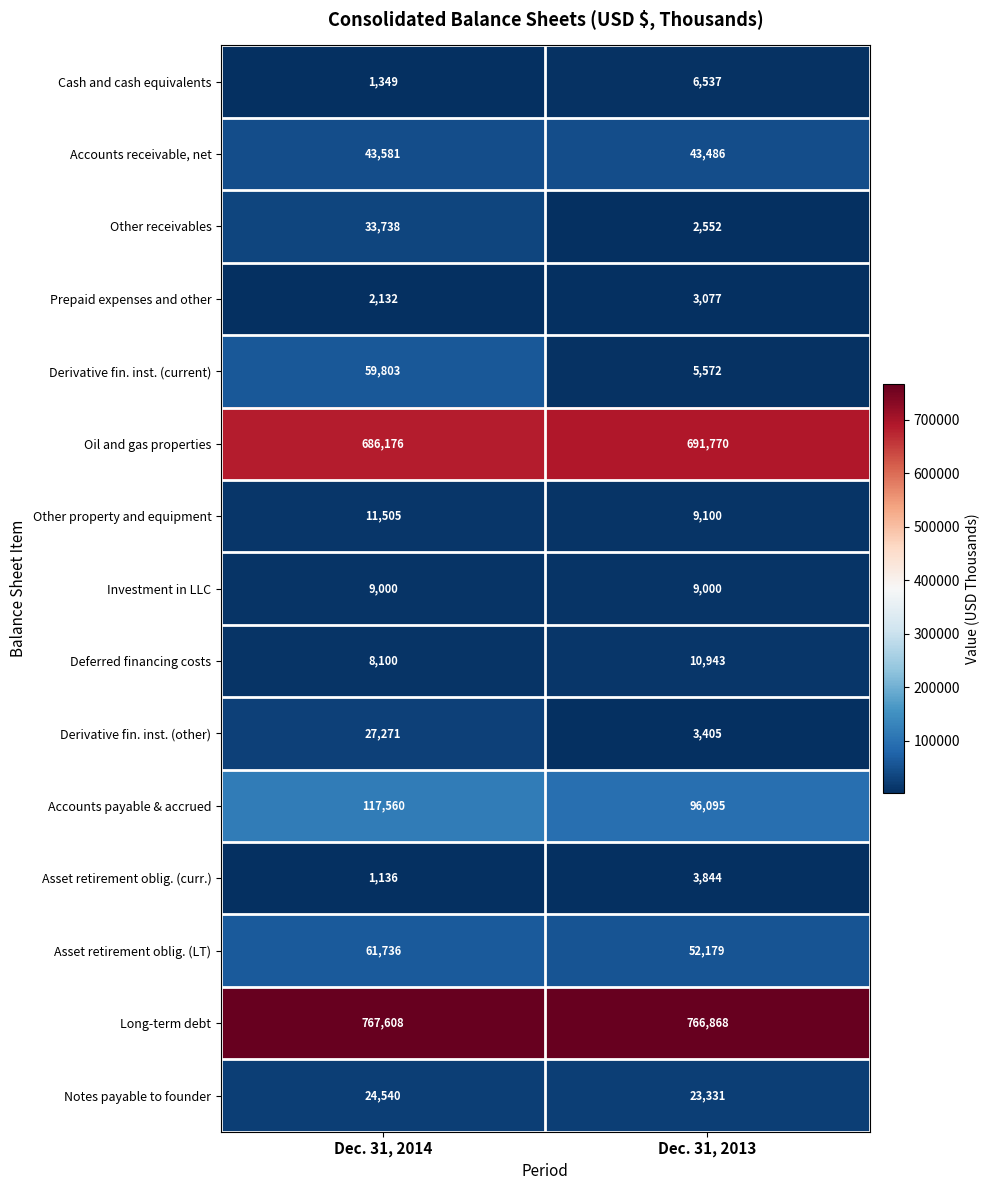

At how many categories does at least one series exceed 627321?

2